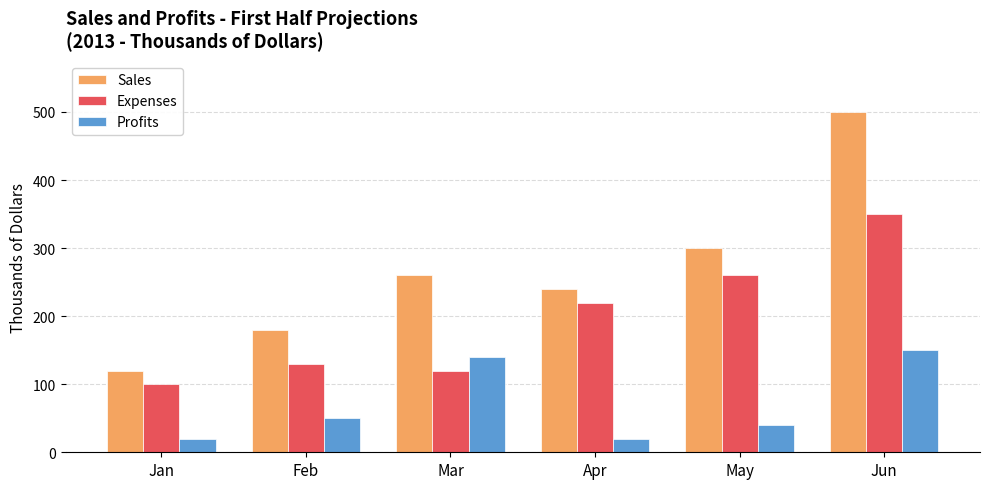

What is the average value of the Sales series?

267